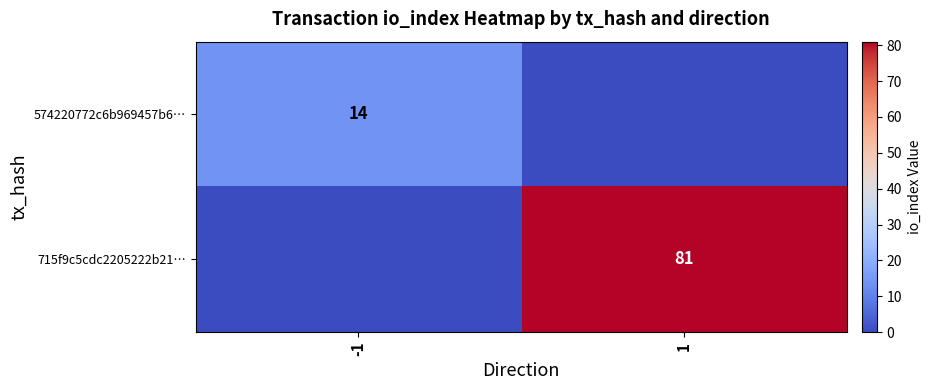

Is the value of 574220772c6b969457b6… at -1 greater than the value of 715f9c5cdc2205222b21… at 1?

No